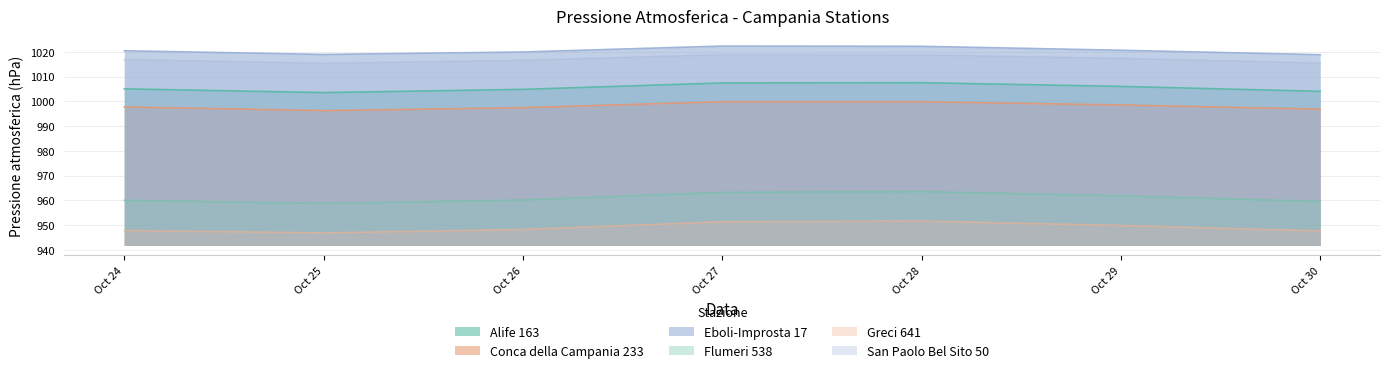

What is the spread (max minus min) of values at Oct 24?

72.6